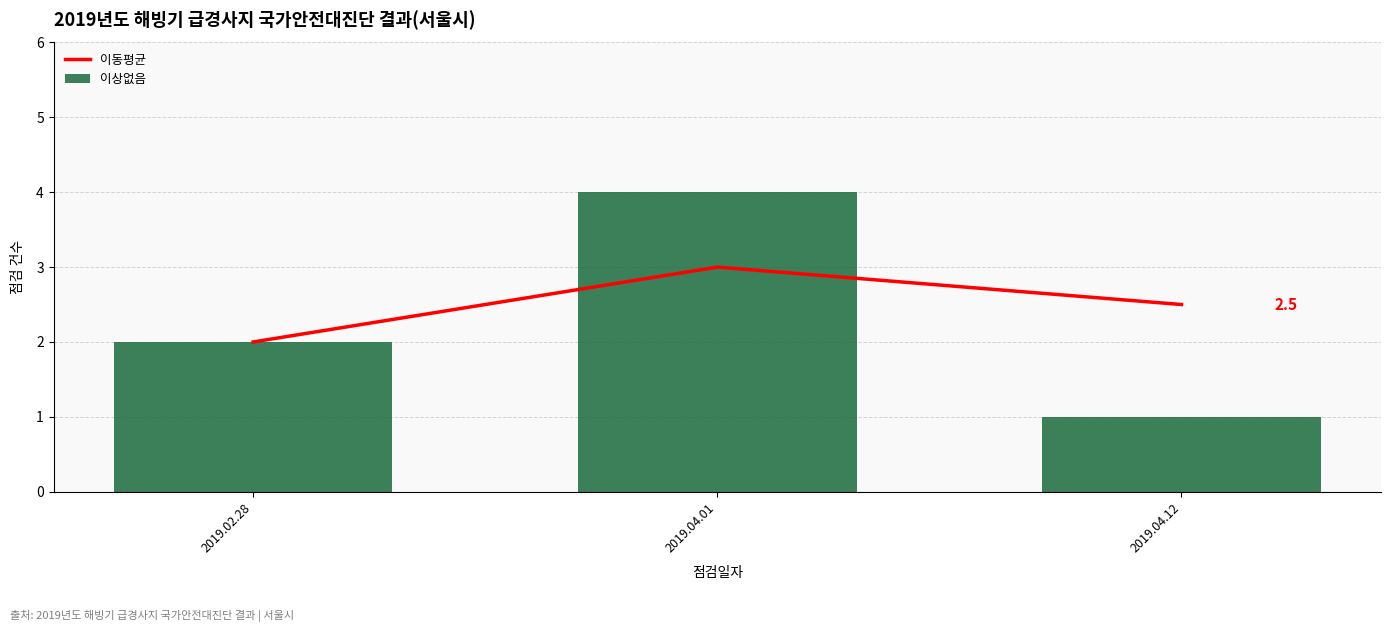

What is the maximum value for 이상없음?

4